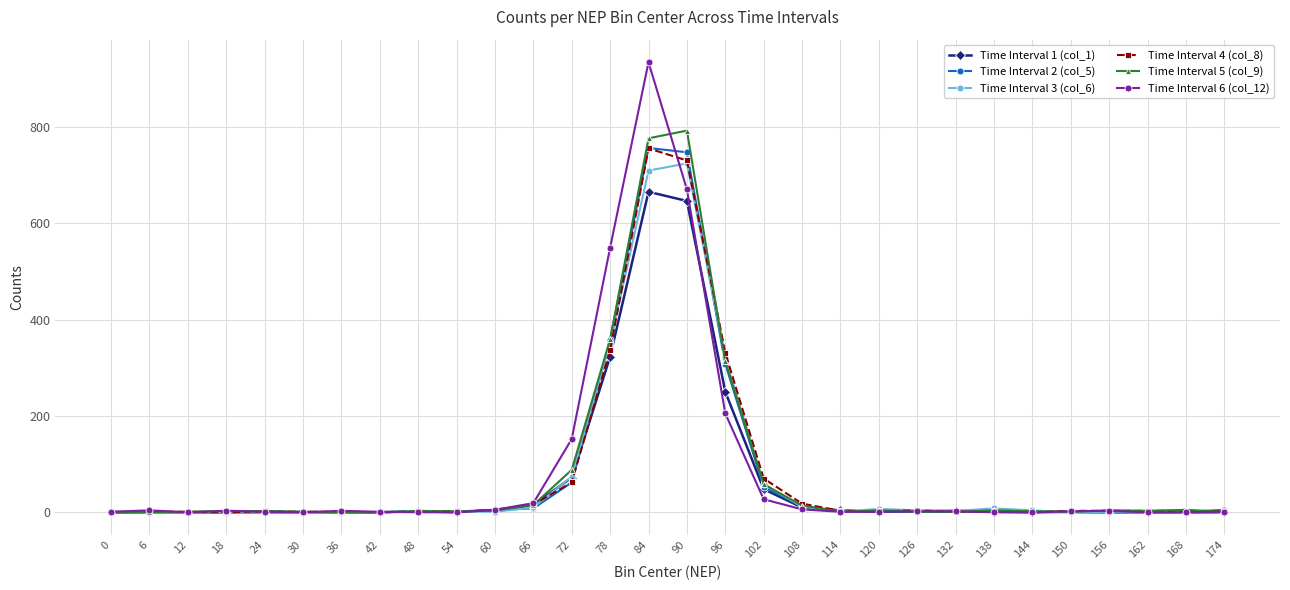

Which label corresponds to the largest value in the chart?

84